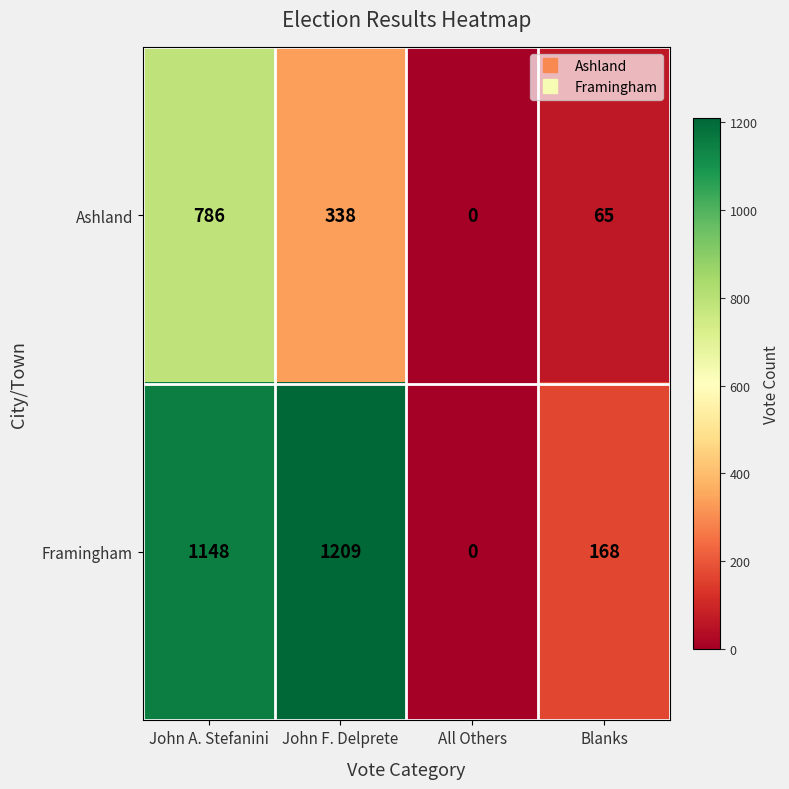

At Blanks, list the series in order from largest to smallest.

Framingham, Ashland